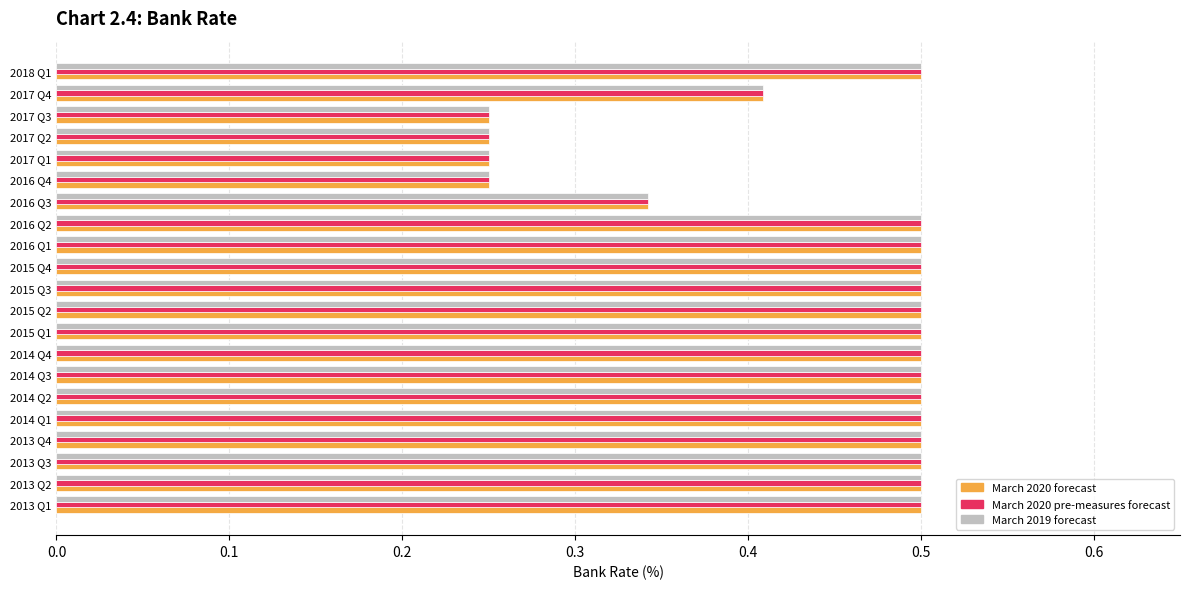

What is the sum of all March 2020 pre-measures forecast values?

9.3